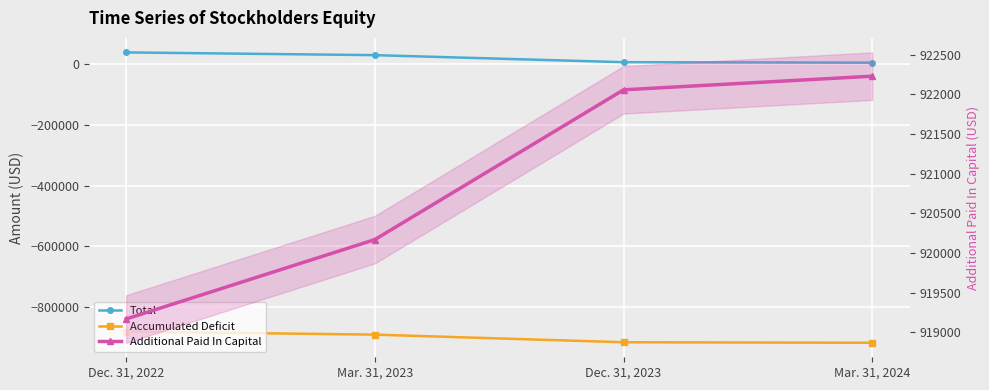

Which series has the widest spread of values?

Accumulated Deficit